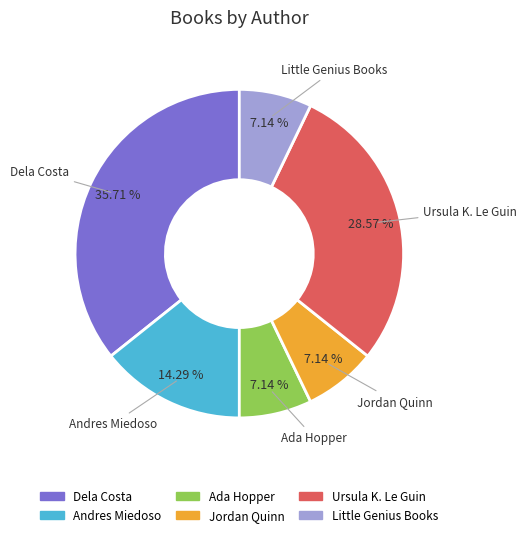

Count the number of slices in the pie.

6